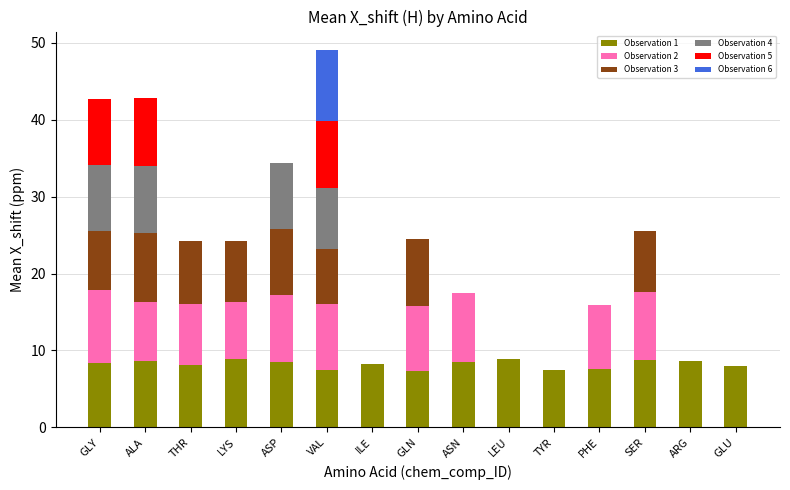

What are all the series names shown in the legend?

Observation 1, Observation 2, Observation 3, Observation 4, Observation 5, Observation 6